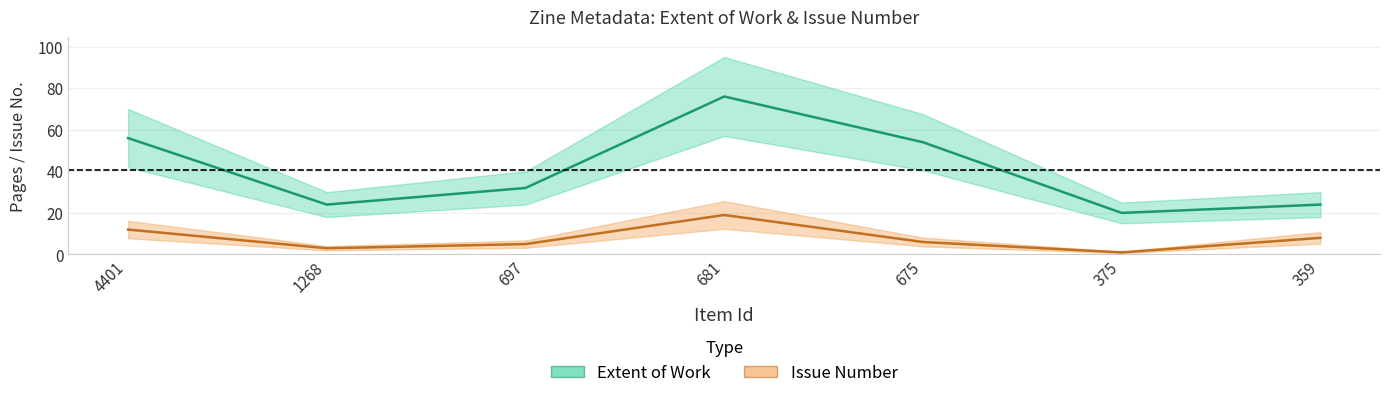

List the series in order of their overall mean, lowest first.

Issue, Extent of Work